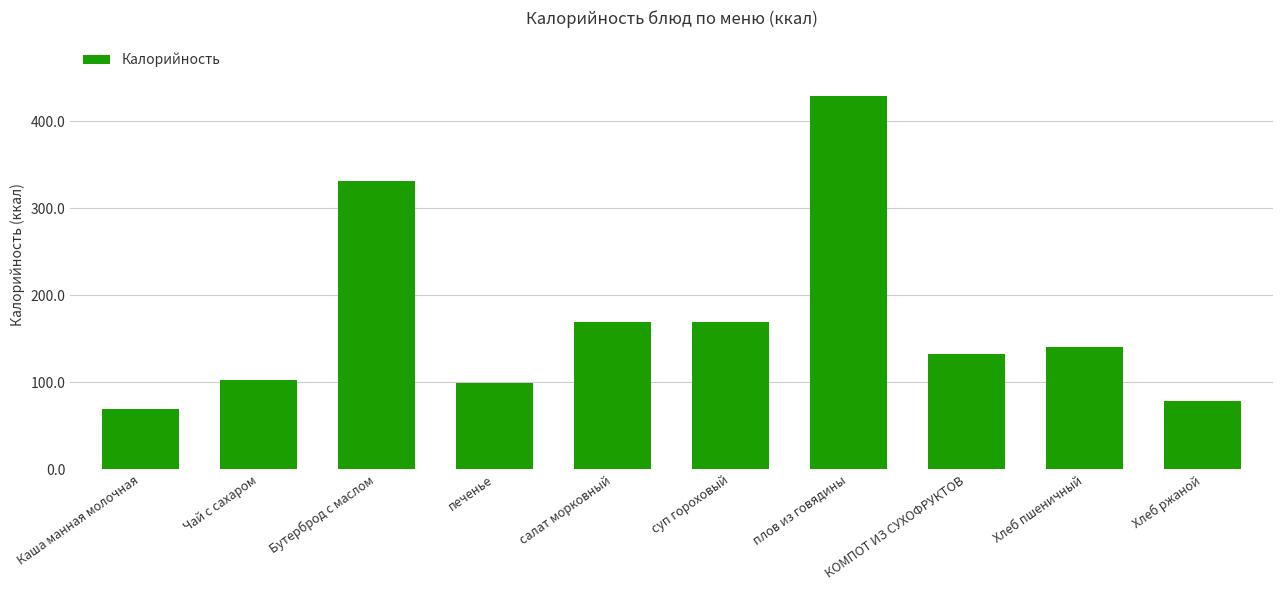

What value does the data have at плов из говядины?

428.7